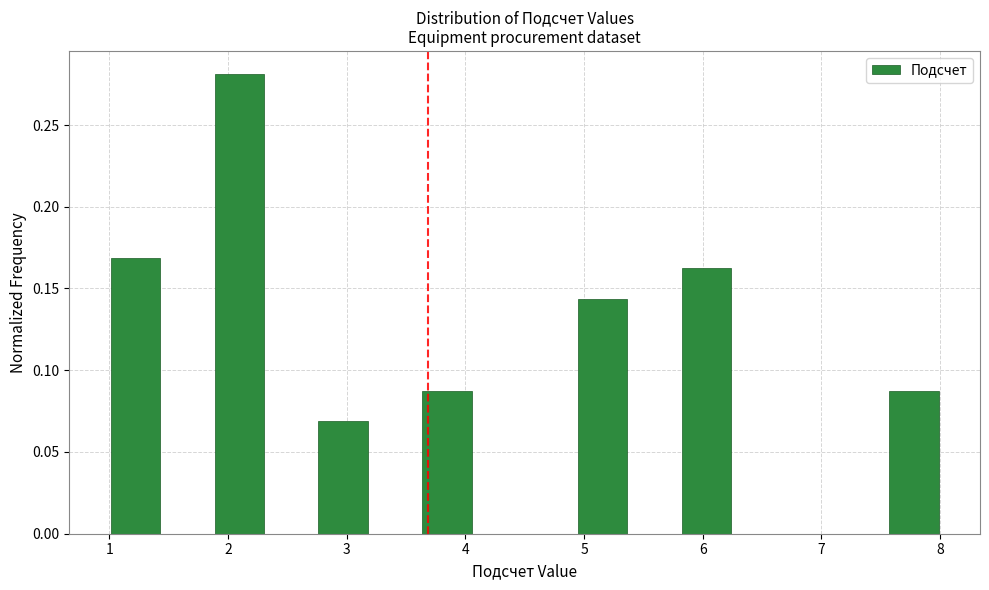

Over which range of the x-axis is the bar tallest?

1.9 to 2.3